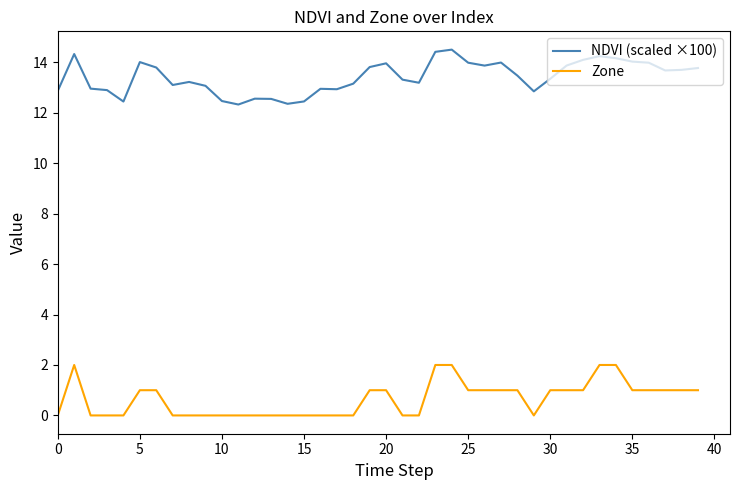

Count the number of data series in this chart.

2